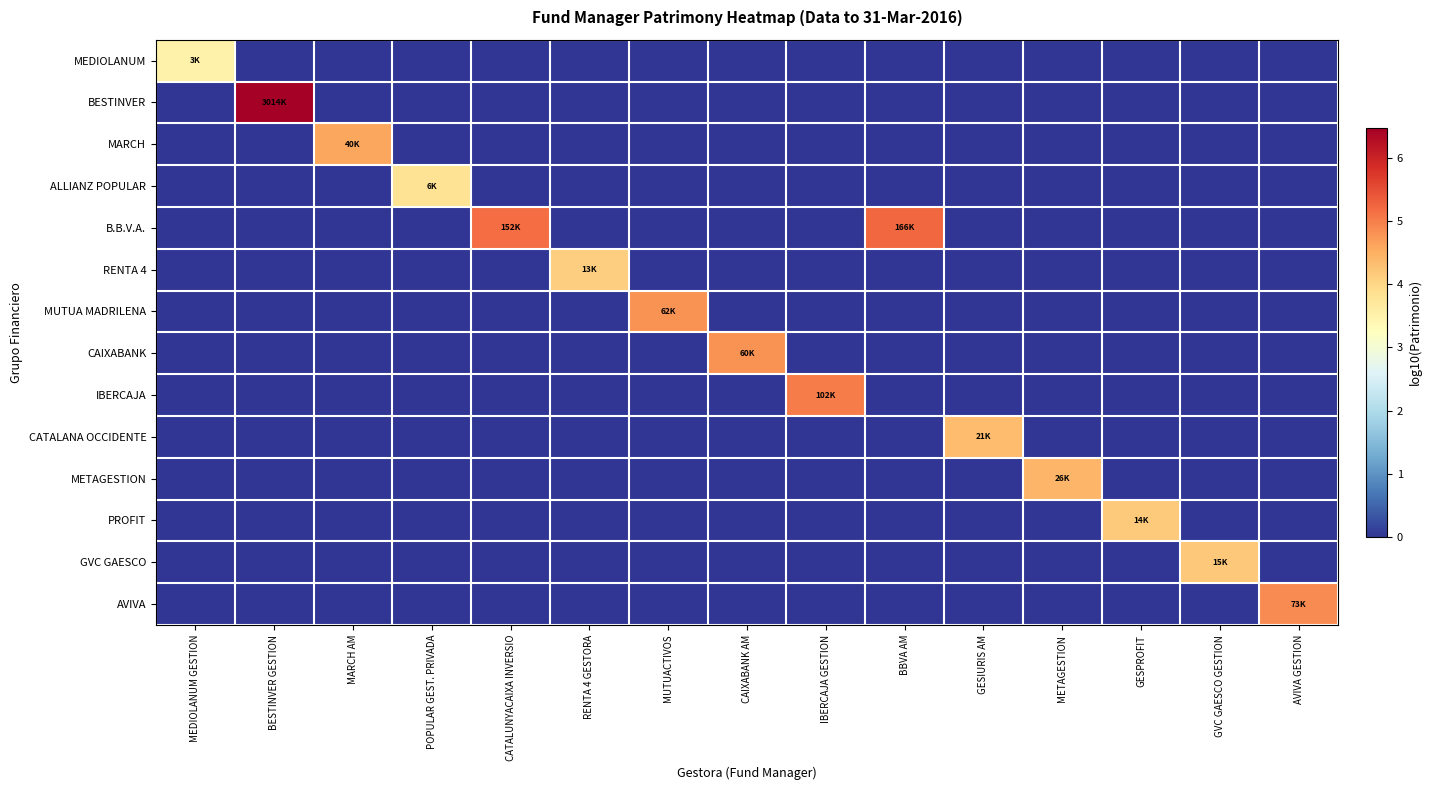

Reading right to left, extract all data points from this chart.

MEDIOLANUM: AVIVA GESTION=0.0	GVC GAESCO GESTION=0.0	GESPROFIT=0.0	METAGESTION=0.0	GESIURIS AM=0.0	BBVA AM=0.0	IBERCAJA GESTION=0.0	CAIXABANK AM=0.0	MUTUACTIVOS=0.0	RENTA 4 GESTORA=0.0	CATALUNYACAIXA INVERSIO=0.0	POPULAR GEST. PRIVADA=0.0	MARCH AM=0.0	BESTINVER GESTION=0.0	MEDIOLANUM GESTION=3.5
BESTINVER: AVIVA GESTION=0.0	GVC GAESCO GESTION=0.0	GESPROFIT=0.0	METAGESTION=0.0	GESIURIS AM=0.0	BBVA AM=0.0	IBERCAJA GESTION=0.0	CAIXABANK AM=0.0	MUTUACTIVOS=0.0	RENTA 4 GESTORA=0.0	CATALUNYACAIXA INVERSIO=0.0	POPULAR GEST. PRIVADA=0.0	MARCH AM=0.0	BESTINVER GESTION=6.5	MEDIOLANUM GESTION=0.0
MARCH: AVIVA GESTION=0.0	GVC GAESCO GESTION=0.0	GESPROFIT=0.0	METAGESTION=0.0	GESIURIS AM=0.0	BBVA AM=0.0	IBERCAJA GESTION=0.0	CAIXABANK AM=0.0	MUTUACTIVOS=0.0	RENTA 4 GESTORA=0.0	CATALUNYACAIXA INVERSIO=0.0	POPULAR GEST. PRIVADA=0.0	MARCH AM=4.6	BESTINVER GESTION=0.0	MEDIOLANUM GESTION=0.0
ALLIANZ POPULAR: AVIVA GESTION=0.0	GVC GAESCO GESTION=0.0	GESPROFIT=0.0	METAGESTION=0.0	GESIURIS AM=0.0	BBVA AM=0.0	IBERCAJA GESTION=0.0	CAIXABANK AM=0.0	MUTUACTIVOS=0.0	RENTA 4 GESTORA=0.0	CATALUNYACAIXA INVERSIO=0.0	POPULAR GEST. PRIVADA=3.8	MARCH AM=0.0	BESTINVER GESTION=0.0	MEDIOLANUM GESTION=0.0
B.B.V.A.: AVIVA GESTION=0.0	GVC GAESCO GESTION=0.0	GESPROFIT=0.0	METAGESTION=0.0	GESIURIS AM=0.0	BBVA AM=5.2	IBERCAJA GESTION=0.0	CAIXABANK AM=0.0	MUTUACTIVOS=0.0	RENTA 4 GESTORA=0.0	CATALUNYACAIXA INVERSIO=5.2	POPULAR GEST. PRIVADA=0.0	MARCH AM=0.0	BESTINVER GESTION=0.0	MEDIOLANUM GESTION=0.0
RENTA 4: AVIVA GESTION=0.0	GVC GAESCO GESTION=0.0	GESPROFIT=0.0	METAGESTION=0.0	GESIURIS AM=0.0	BBVA AM=0.0	IBERCAJA GESTION=0.0	CAIXABANK AM=0.0	MUTUACTIVOS=0.0	RENTA 4 GESTORA=4.1	CATALUNYACAIXA INVERSIO=0.0	POPULAR GEST. PRIVADA=0.0	MARCH AM=0.0	BESTINVER GESTION=0.0	MEDIOLANUM GESTION=0.0
MUTUA MADRILENA: AVIVA GESTION=0.0	GVC GAESCO GESTION=0.0	GESPROFIT=0.0	METAGESTION=0.0	GESIURIS AM=0.0	BBVA AM=0.0	IBERCAJA GESTION=0.0	CAIXABANK AM=0.0	MUTUACTIVOS=4.8	RENTA 4 GESTORA=0.0	CATALUNYACAIXA INVERSIO=0.0	POPULAR GEST. PRIVADA=0.0	MARCH AM=0.0	BESTINVER GESTION=0.0	MEDIOLANUM GESTION=0.0
CAIXABANK: AVIVA GESTION=0.0	GVC GAESCO GESTION=0.0	GESPROFIT=0.0	METAGESTION=0.0	GESIURIS AM=0.0	BBVA AM=0.0	IBERCAJA GESTION=0.0	CAIXABANK AM=4.8	MUTUACTIVOS=0.0	RENTA 4 GESTORA=0.0	CATALUNYACAIXA INVERSIO=0.0	POPULAR GEST. PRIVADA=0.0	MARCH AM=0.0	BESTINVER GESTION=0.0	MEDIOLANUM GESTION=0.0
IBERCAJA: AVIVA GESTION=0.0	GVC GAESCO GESTION=0.0	GESPROFIT=0.0	METAGESTION=0.0	GESIURIS AM=0.0	BBVA AM=0.0	IBERCAJA GESTION=5.0	CAIXABANK AM=0.0	MUTUACTIVOS=0.0	RENTA 4 GESTORA=0.0	CATALUNYACAIXA INVERSIO=0.0	POPULAR GEST. PRIVADA=0.0	MARCH AM=0.0	BESTINVER GESTION=0.0	MEDIOLANUM GESTION=0.0
CATALANA OCCIDENTE: AVIVA GESTION=0.0	GVC GAESCO GESTION=0.0	GESPROFIT=0.0	METAGESTION=0.0	GESIURIS AM=4.3	BBVA AM=0.0	IBERCAJA GESTION=0.0	CAIXABANK AM=0.0	MUTUACTIVOS=0.0	RENTA 4 GESTORA=0.0	CATALUNYACAIXA INVERSIO=0.0	POPULAR GEST. PRIVADA=0.0	MARCH AM=0.0	BESTINVER GESTION=0.0	MEDIOLANUM GESTION=0.0
METAGESTION: AVIVA GESTION=0.0	GVC GAESCO GESTION=0.0	GESPROFIT=0.0	METAGESTION=4.4	GESIURIS AM=0.0	BBVA AM=0.0	IBERCAJA GESTION=0.0	CAIXABANK AM=0.0	MUTUACTIVOS=0.0	RENTA 4 GESTORA=0.0	CATALUNYACAIXA INVERSIO=0.0	POPULAR GEST. PRIVADA=0.0	MARCH AM=0.0	BESTINVER GESTION=0.0	MEDIOLANUM GESTION=0.0
PROFIT: AVIVA GESTION=0.0	GVC GAESCO GESTION=0.0	GESPROFIT=4.2	METAGESTION=0.0	GESIURIS AM=0.0	BBVA AM=0.0	IBERCAJA GESTION=0.0	CAIXABANK AM=0.0	MUTUACTIVOS=0.0	RENTA 4 GESTORA=0.0	CATALUNYACAIXA INVERSIO=0.0	POPULAR GEST. PRIVADA=0.0	MARCH AM=0.0	BESTINVER GESTION=0.0	MEDIOLANUM GESTION=0.0
GVC GAESCO: AVIVA GESTION=0.0	GVC GAESCO GESTION=4.2	GESPROFIT=0.0	METAGESTION=0.0	GESIURIS AM=0.0	BBVA AM=0.0	IBERCAJA GESTION=0.0	CAIXABANK AM=0.0	MUTUACTIVOS=0.0	RENTA 4 GESTORA=0.0	CATALUNYACAIXA INVERSIO=0.0	POPULAR GEST. PRIVADA=0.0	MARCH AM=0.0	BESTINVER GESTION=0.0	MEDIOLANUM GESTION=0.0
AVIVA: AVIVA GESTION=4.9	GVC GAESCO GESTION=0.0	GESPROFIT=0.0	METAGESTION=0.0	GESIURIS AM=0.0	BBVA AM=0.0	IBERCAJA GESTION=0.0	CAIXABANK AM=0.0	MUTUACTIVOS=0.0	RENTA 4 GESTORA=0.0	CATALUNYACAIXA INVERSIO=0.0	POPULAR GEST. PRIVADA=0.0	MARCH AM=0.0	BESTINVER GESTION=0.0	MEDIOLANUM GESTION=0.0